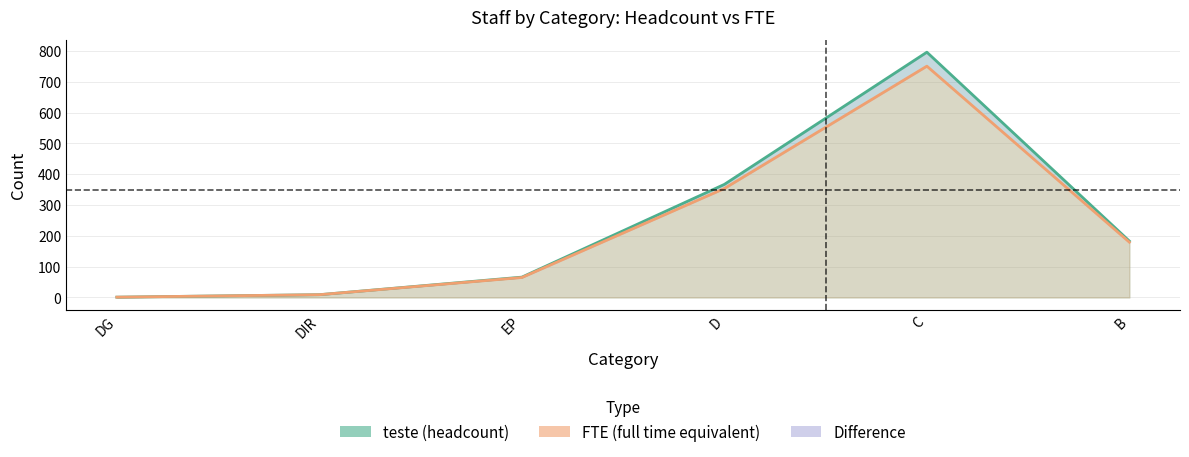

At which category is the sum across all series the highest?

C